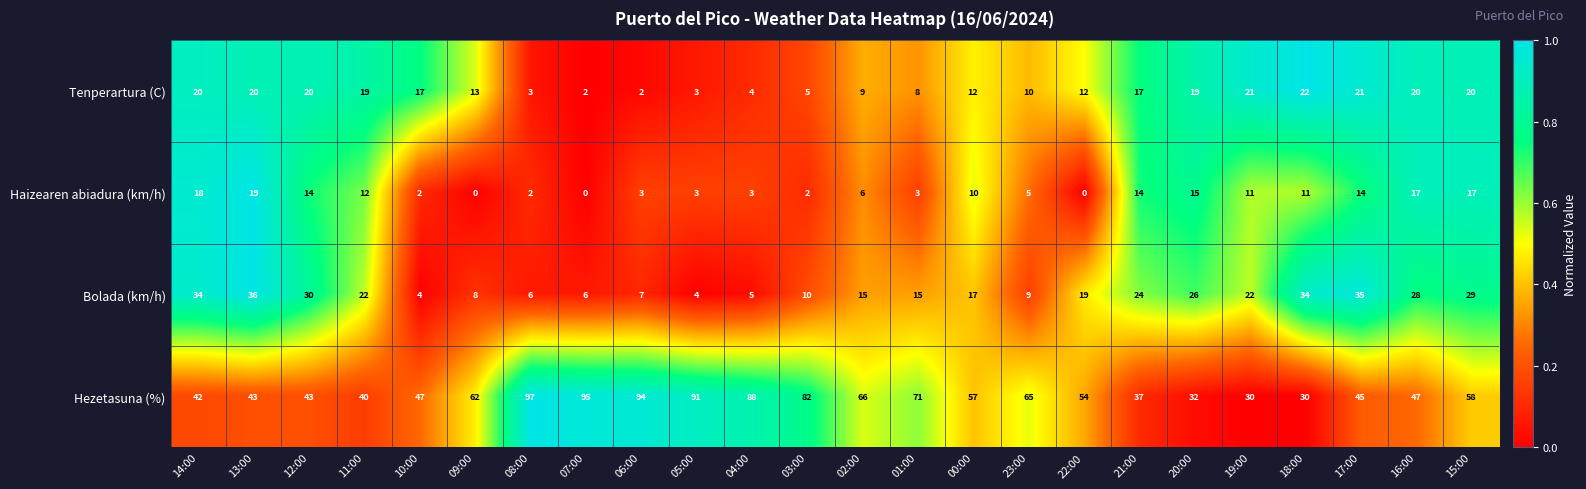

At how many categories does at least one series exceed 0?

24